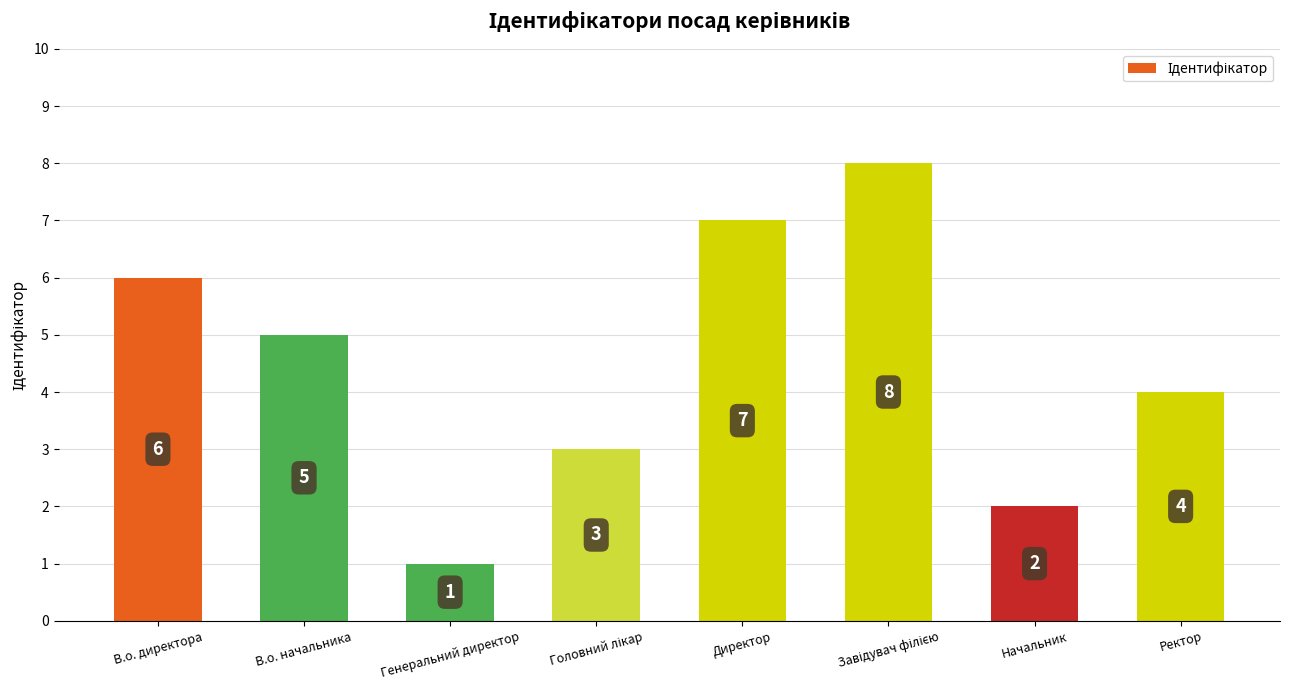

What is the greatest value displayed?

8